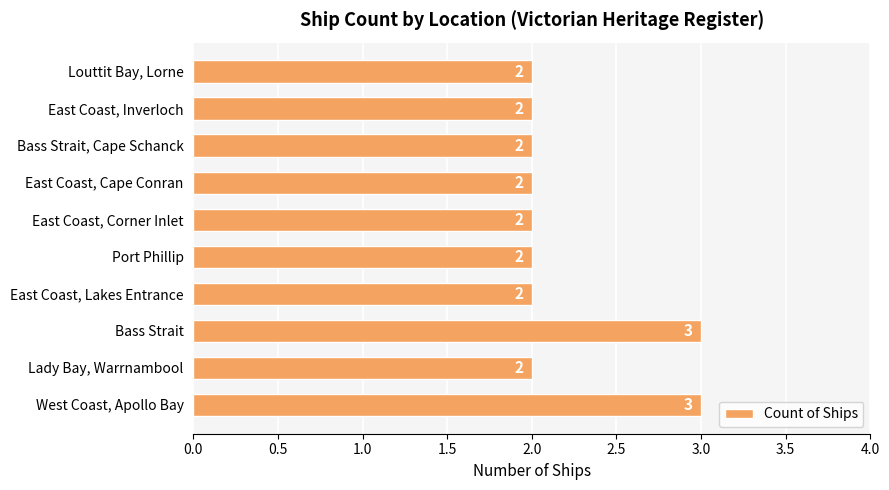

Approximately how many times larger is the value at East Coast, Lakes Entrance compared to Bass Strait, Cape Schanck?

1.0